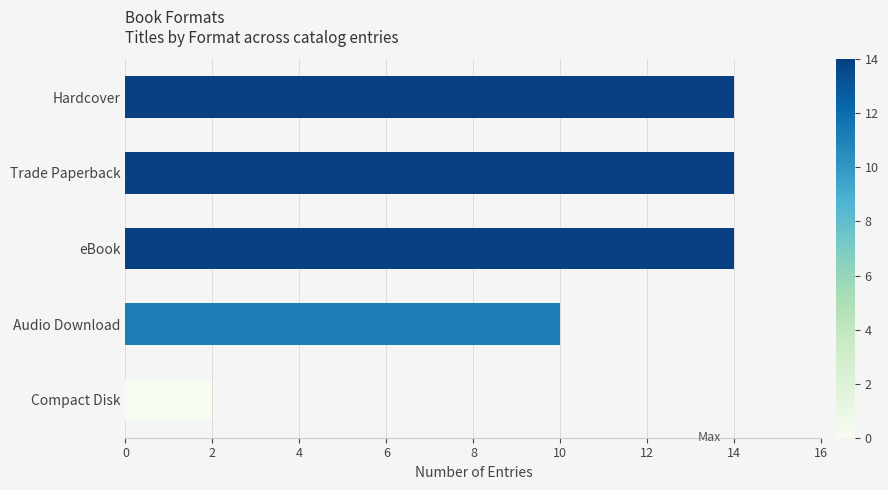

Count the number of categories in the chart.

5